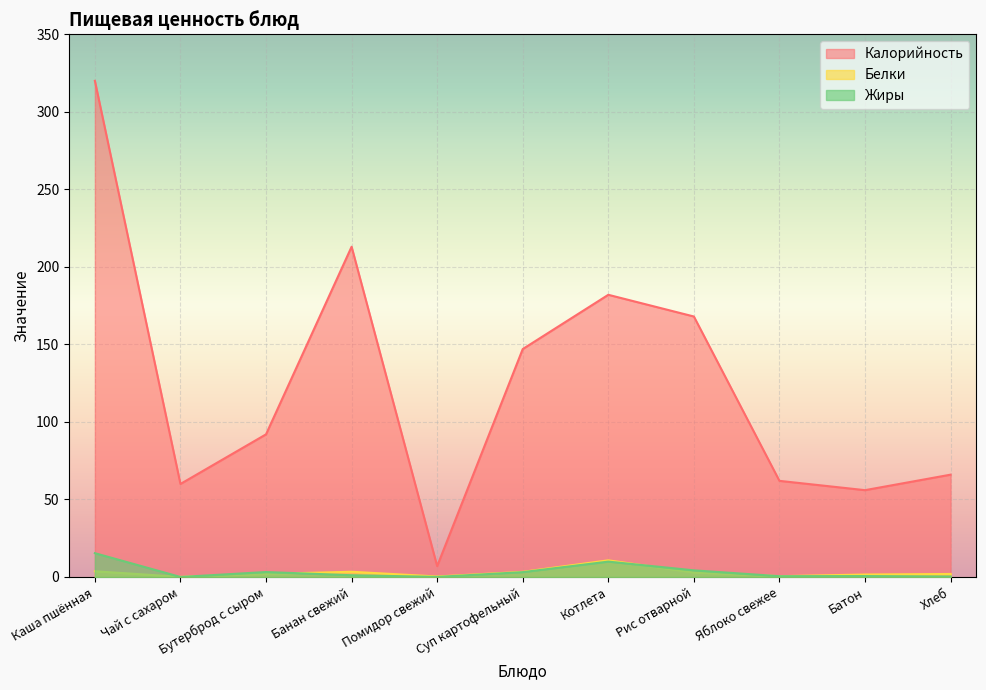

How many interior local peaks does the Жиры series have?

3